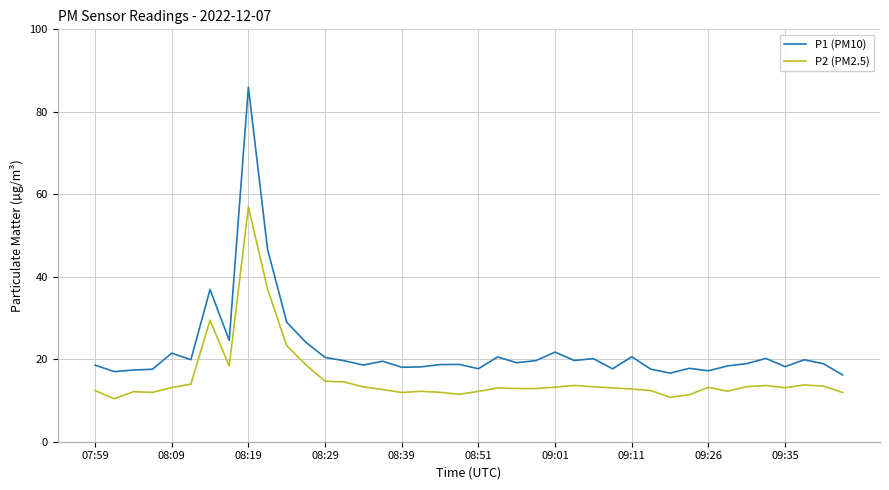

Which series has the largest total across all categories?

P1 (PM10)